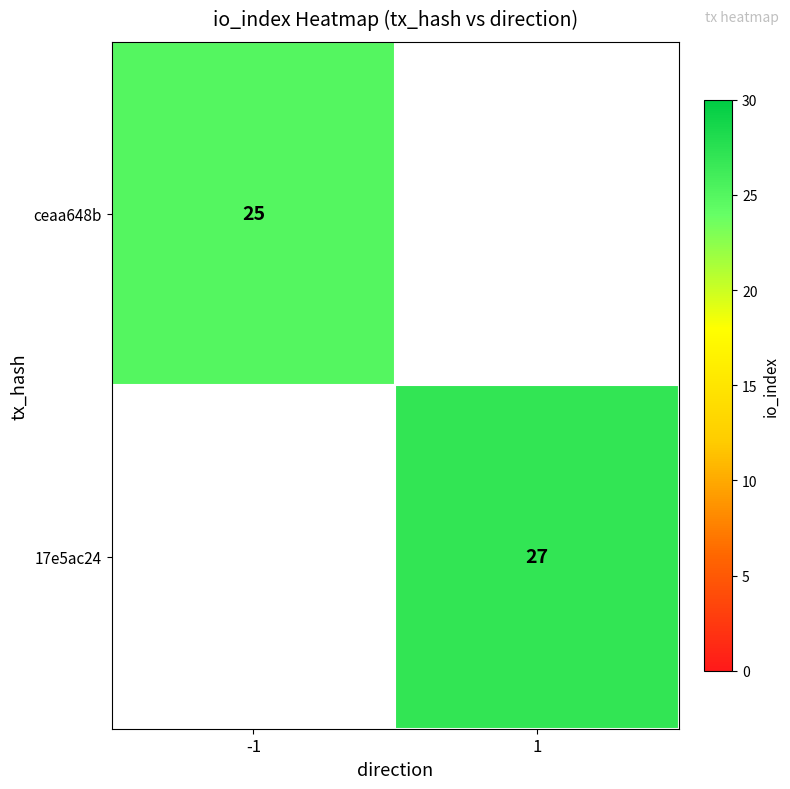

The value of 17e5ac24 at 1 is 27. True or false?

True